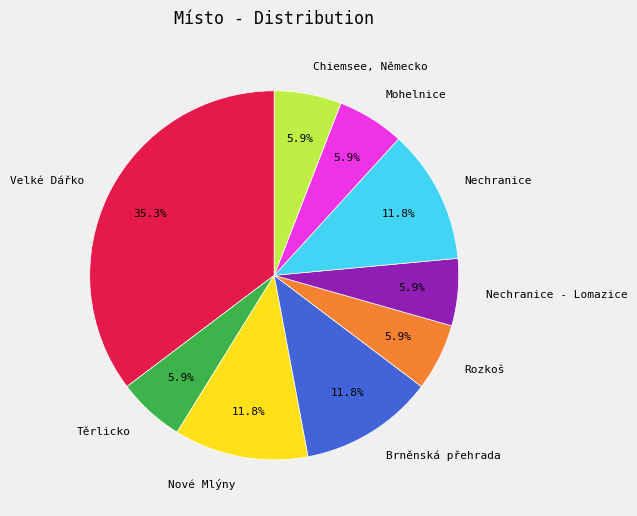

Does Nové Mlýny represent more than half of the total?

No